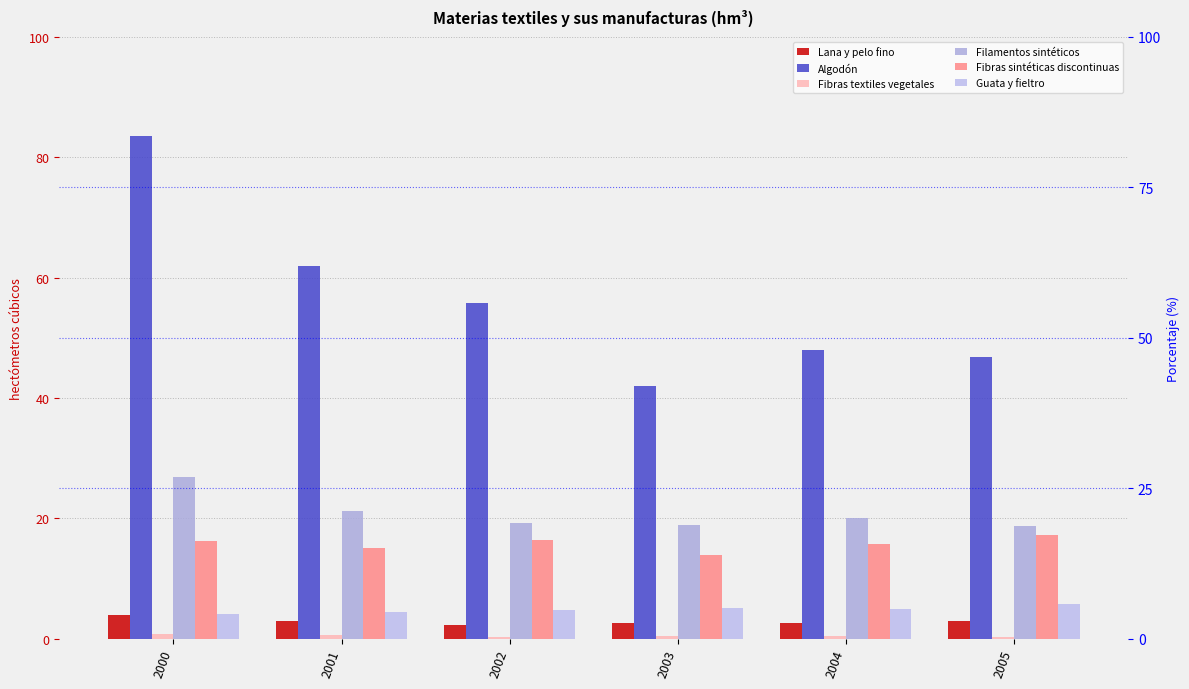

What is the average value of the Filamentos sintéticos series?

20.8